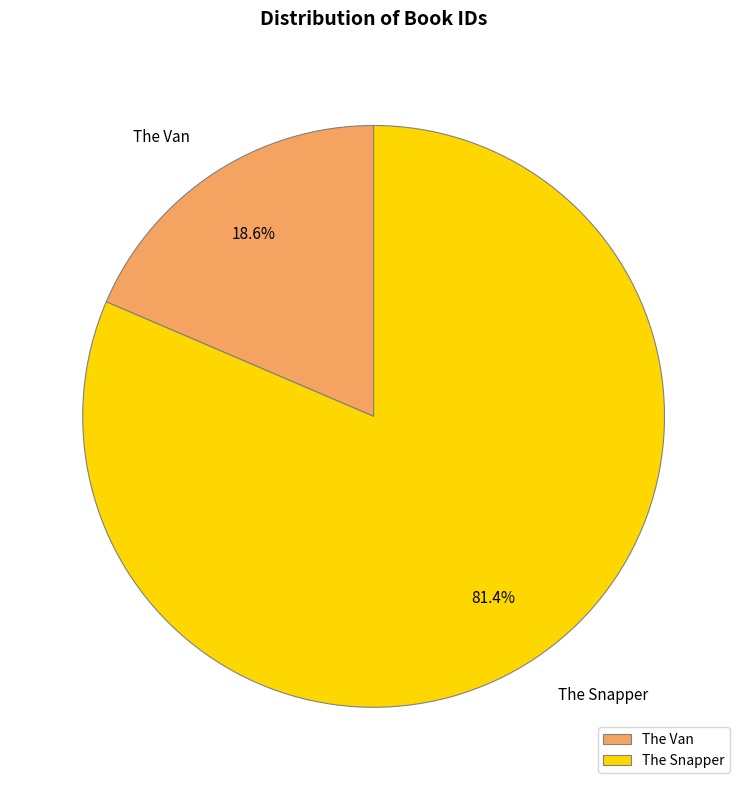

True or false: The Van accounts for 19% of the total.

True